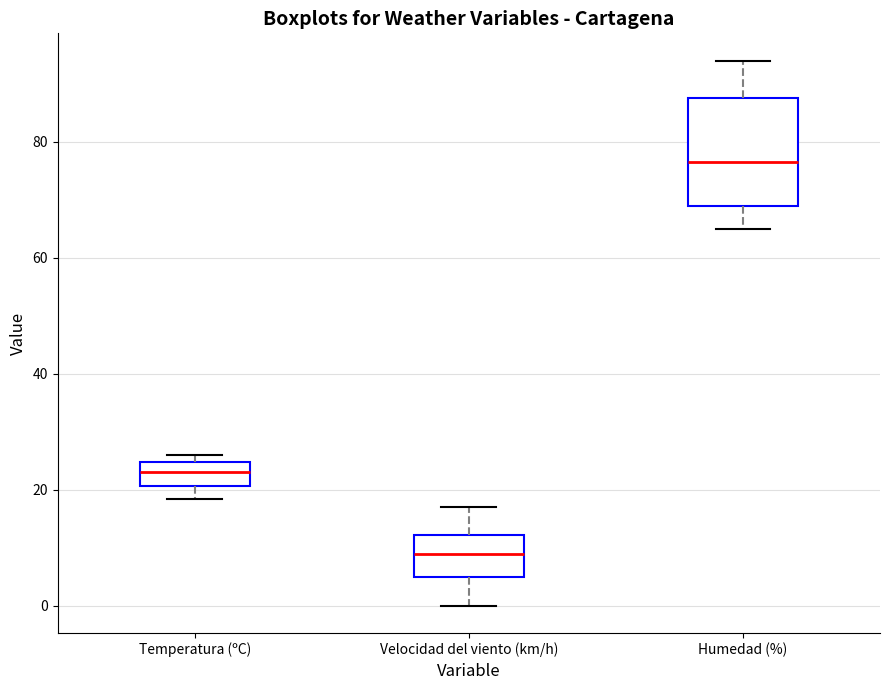

Where does the median line of the box for Velocidad del viento (km/h) sit on the y-axis? The values are not printed on the chart, so give them approximately, as read against the axis.

10